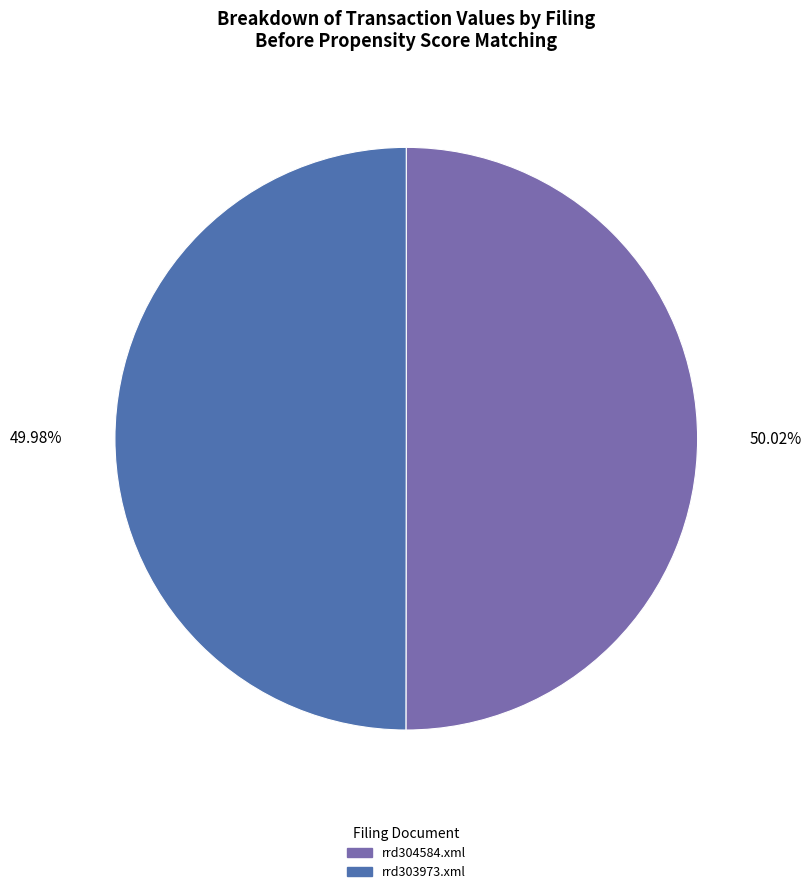

To the nearest percent, what portion does rrd304584.xml represent?

50%